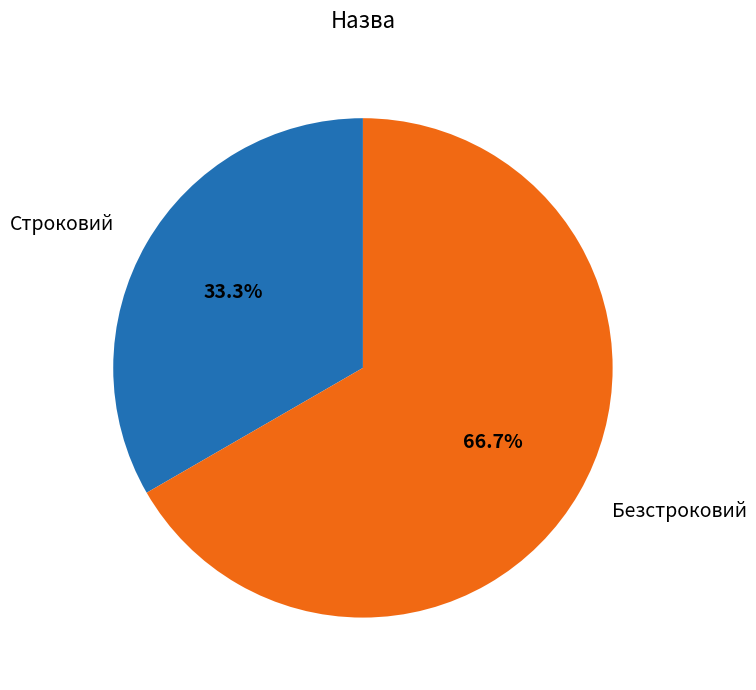

Is there any slice that represents more than half of the pie?

Yes